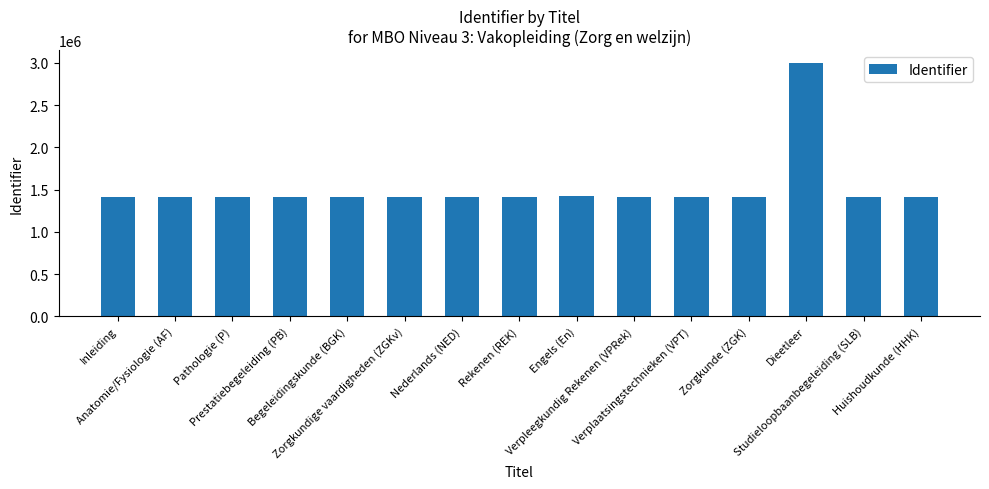

What is the smallest value displayed?

1409362